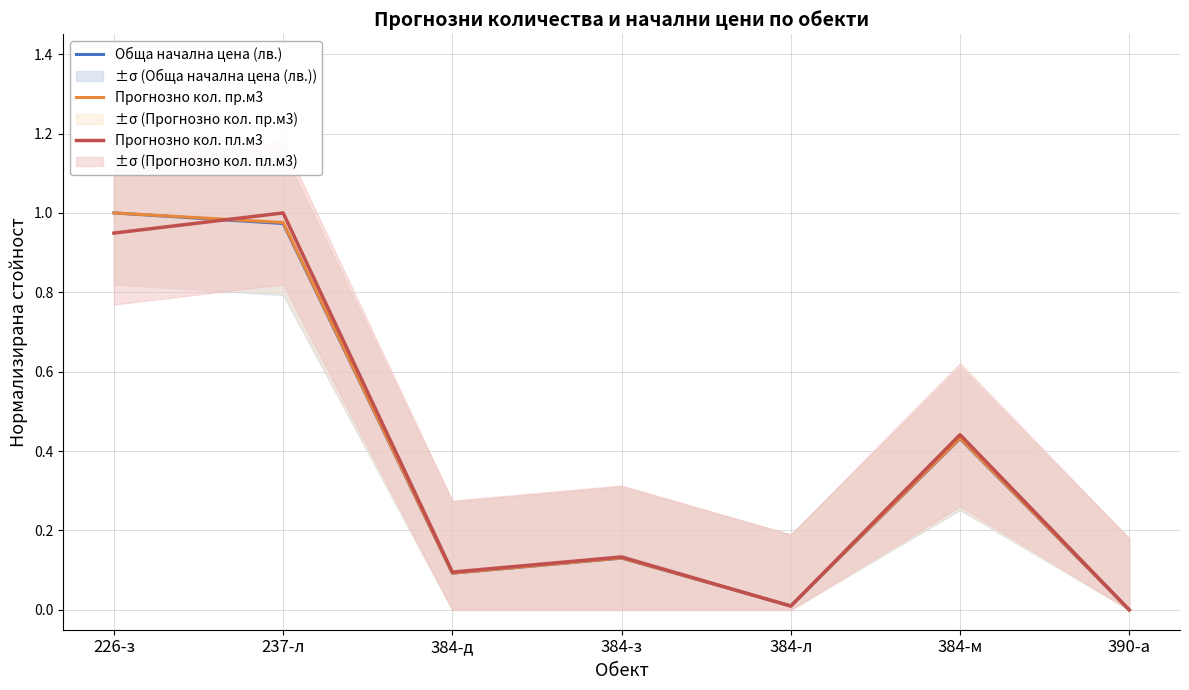

Is it true that Прогнозно кол. пл.м3 equals 0.1 at 384-д?

True